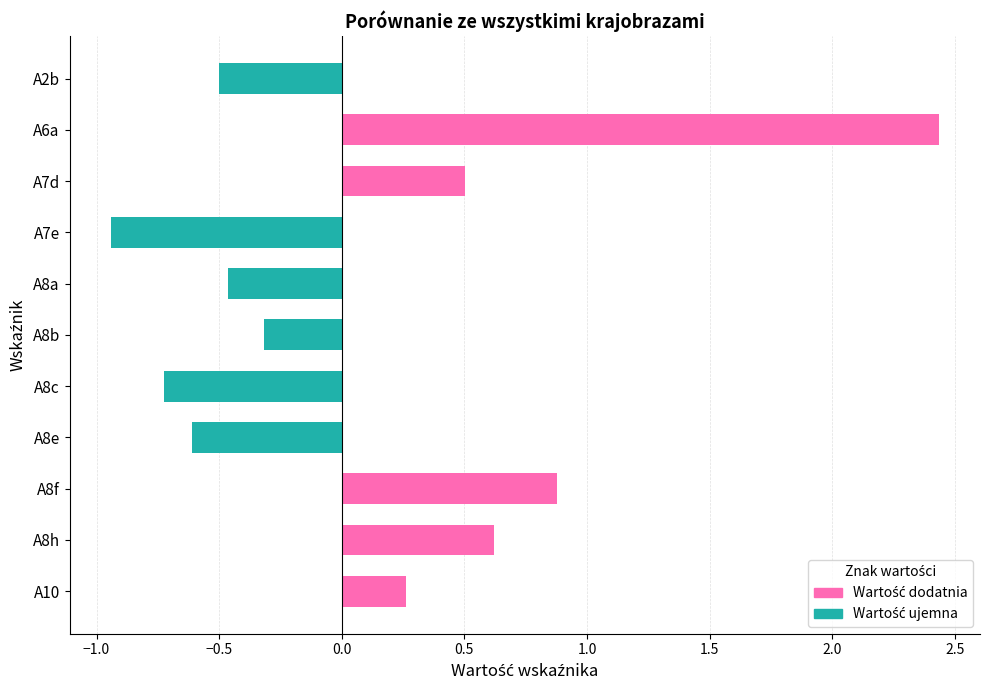

List the labels in order of value, smallest first.

A7e, A8c, A8e, A2b, A8a, A8b, A10, A7d, A8h, A8f, A6a